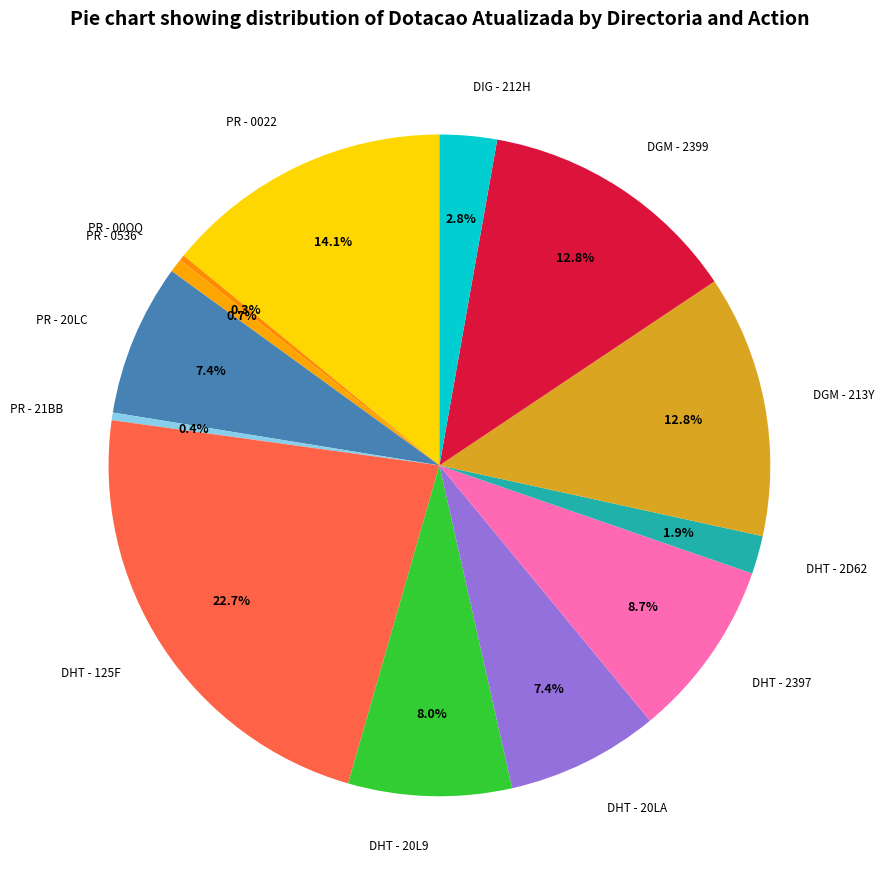

To the nearest percent, what is the combined percentage of DIG - 212H and PR - 0022?

17%